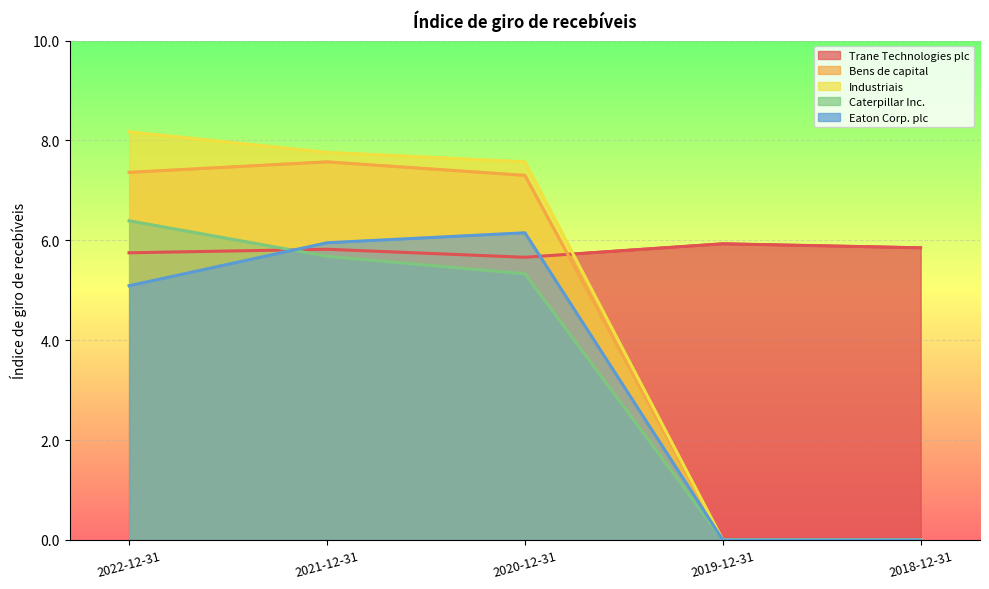

List the labels in order of Industriais value, smallest first.

2019-12-31, 2018-12-31, 2020-12-31, 2021-12-31, 2022-12-31